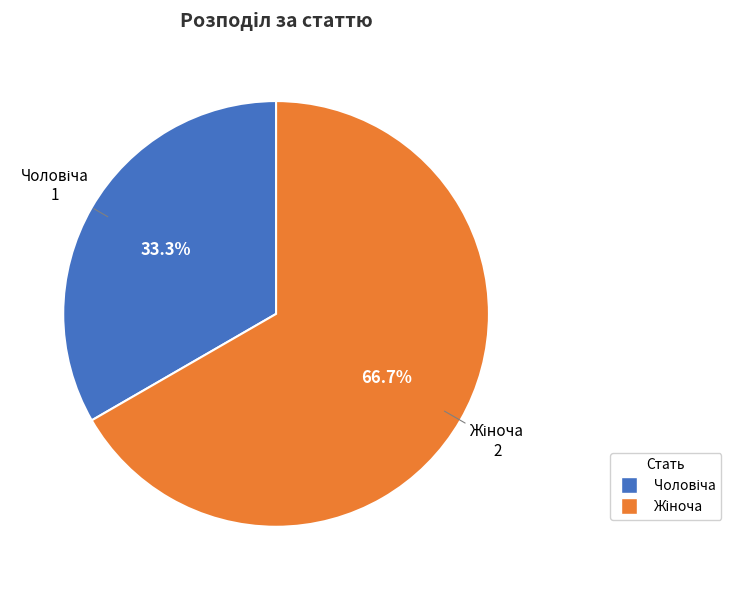

To the nearest percent, what is the difference between the largest and smallest slice percentages?

33%